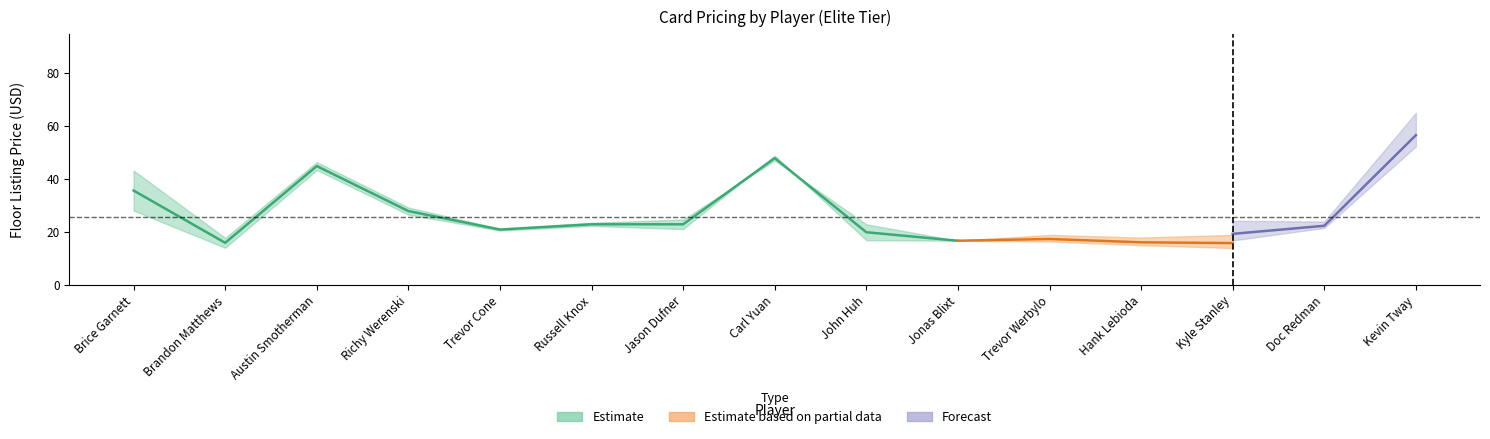

Is this an area chart (filled region under the line)?

No